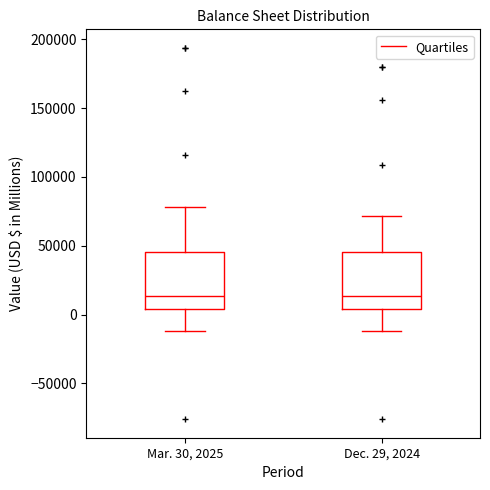

Reading left to right, read every box against the y-axis: the position of its median line, the range the box covers, and the ends of its whiskers. The values are not printed on the chart, so give them approximately, as read against the axis.

Mar. 30, 2025: median 15000, box 5000 to 45000, whiskers -10000 to 80000
Dec. 29, 2024: median 15000, box 5000 to 45000, whiskers -10000 to 70000